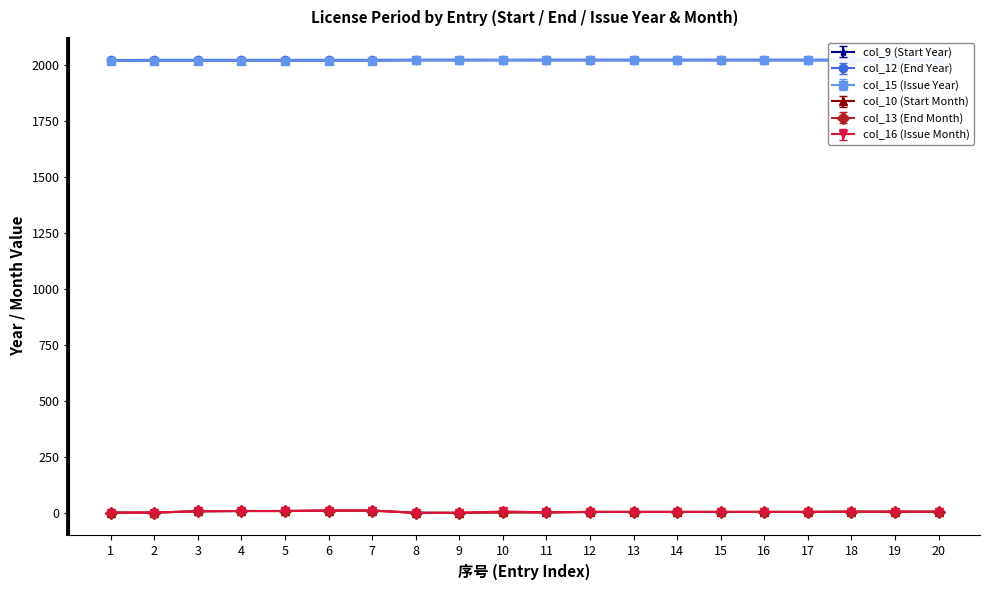

At which label is col_15 (Issue Year) closest to 2018?

2